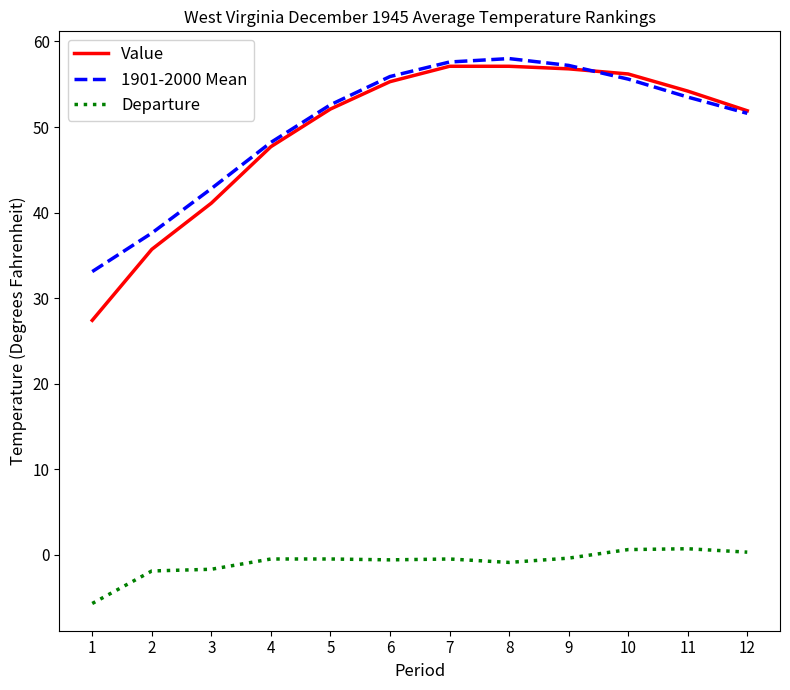

True or false: 1901-2000 Mean has a value of 12.0 at 2.

False